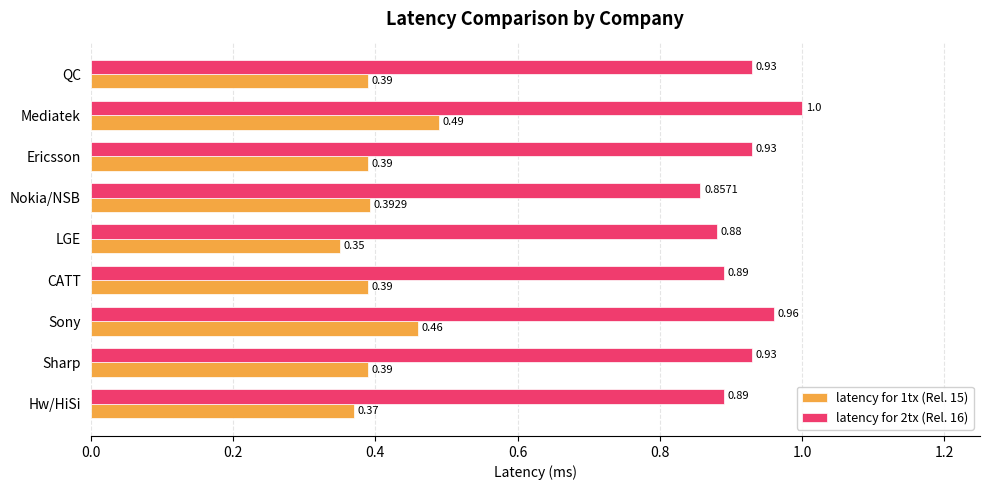

Which series changed the most between LGE and Nokia/NSB?

latency for 1tx (Rel. 15)